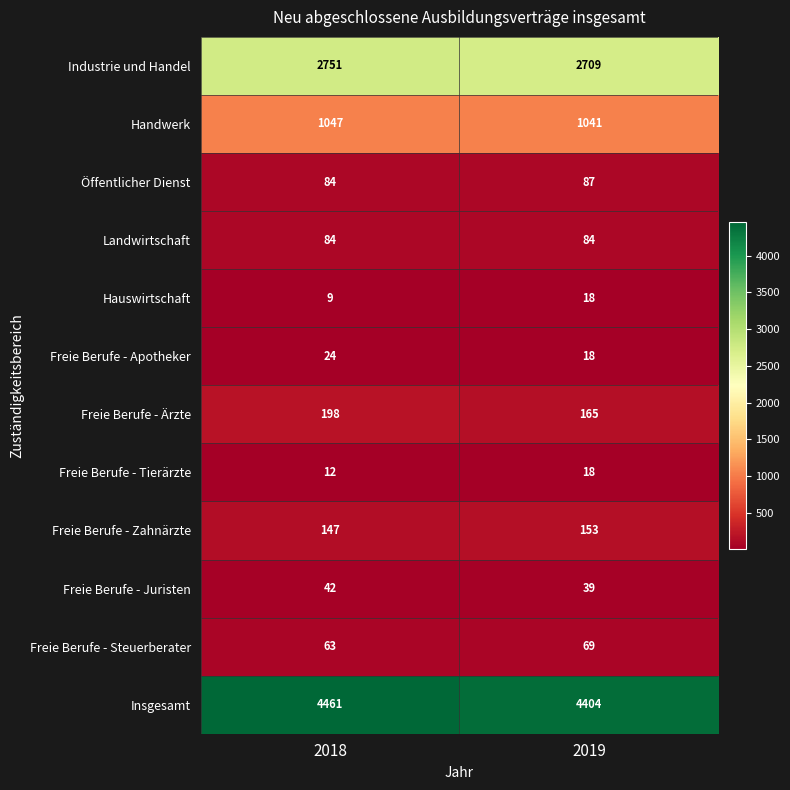

Reading left to right, what are all the values shown in this chart?

Industrie und Handel: 2751	2709
Handwerk: 1047	1041
Öffentlicher Dienst: 84	87
Landwirtschaft: 84	84
Hauswirtschaft: 9	18
Freie Berufe - Apotheker: 24	18
Freie Berufe - Ärzte: 198	165
Freie Berufe - Tierärzte: 12	18
Freie Berufe - Zahnärzte: 147	153
Freie Berufe - Juristen: 42	39
Freie Berufe - Steuerberater: 63	69
Insgesamt: 4461	4404